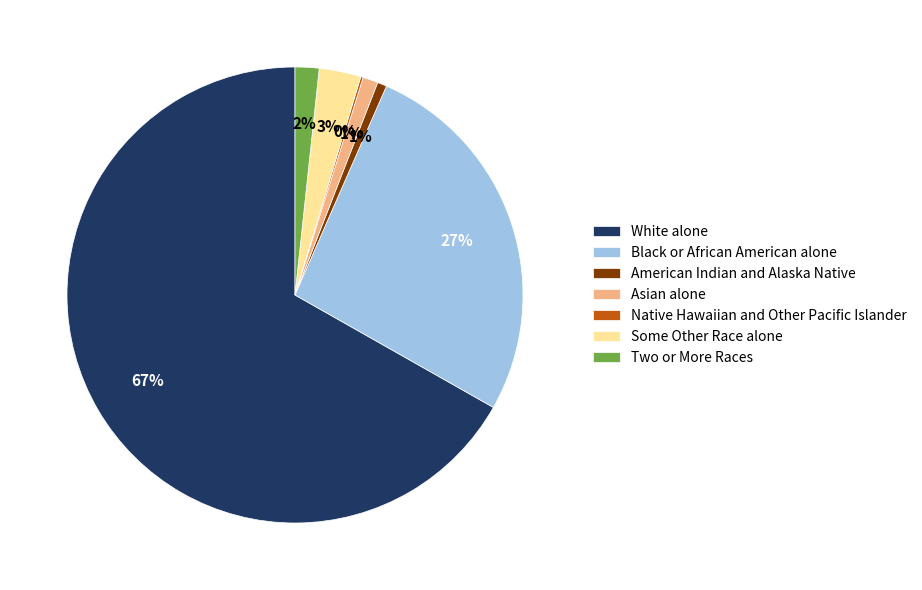

Is it true that White alone is 75% of the pie?

False